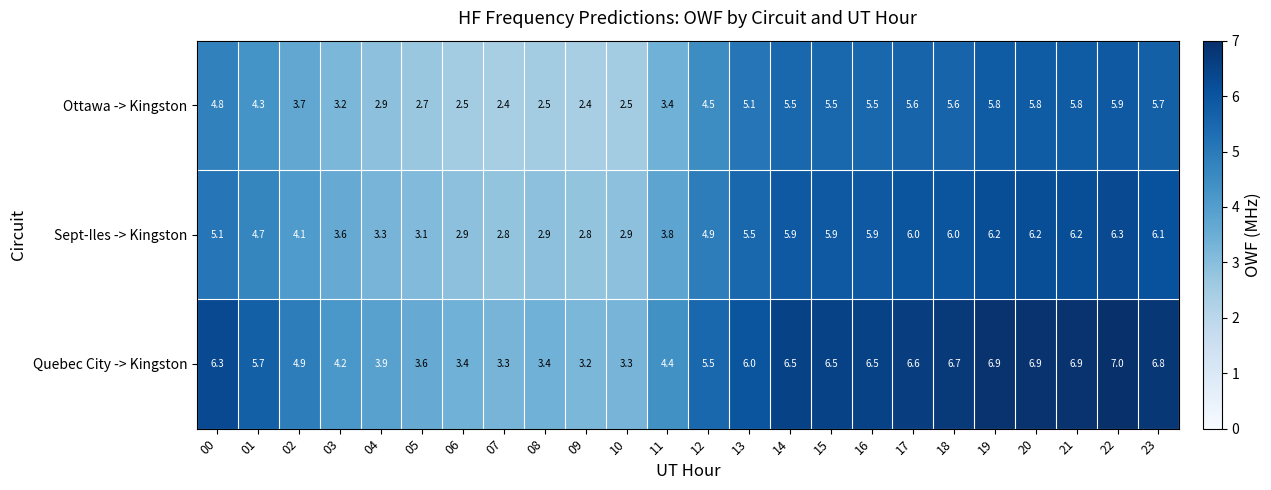

Between 12 and 18, which series saw the biggest shift?

Quebec City -> Kingston